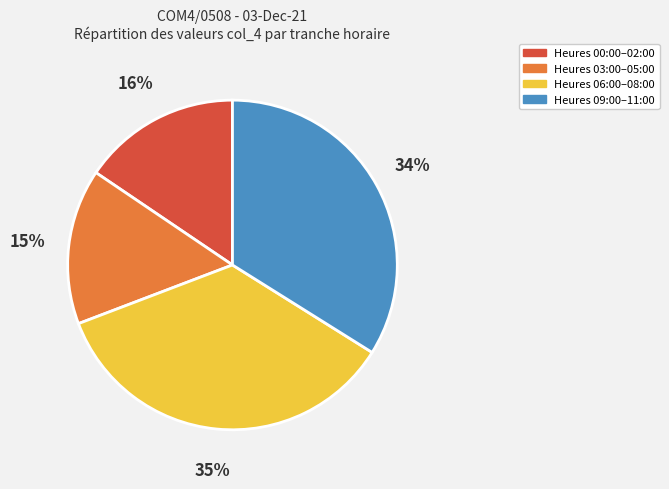

Does any single category account for the majority?

No